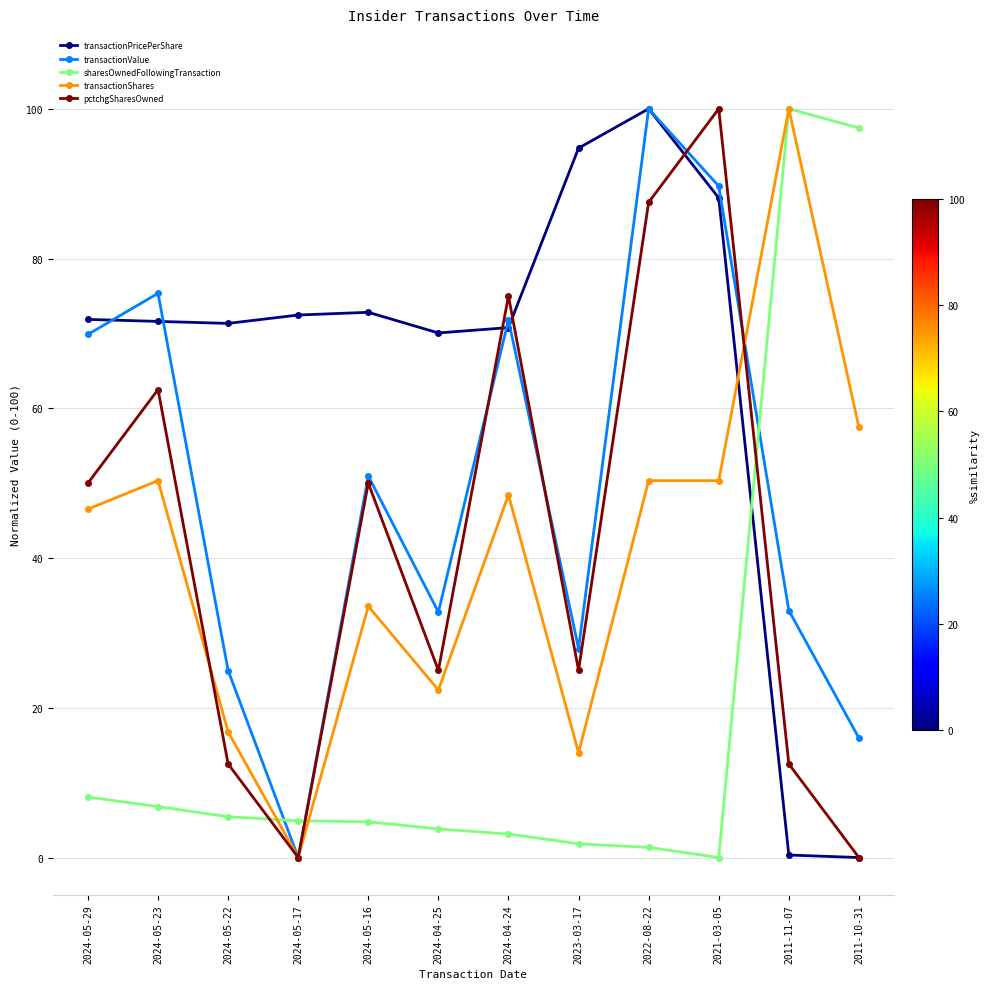

Rank the series at 2023-03-17 from lowest to highest value.

sharesOwnedFollowingTransaction, transactionShares, pctchgSharesOwned, transactionValue, transactionPricePerShare